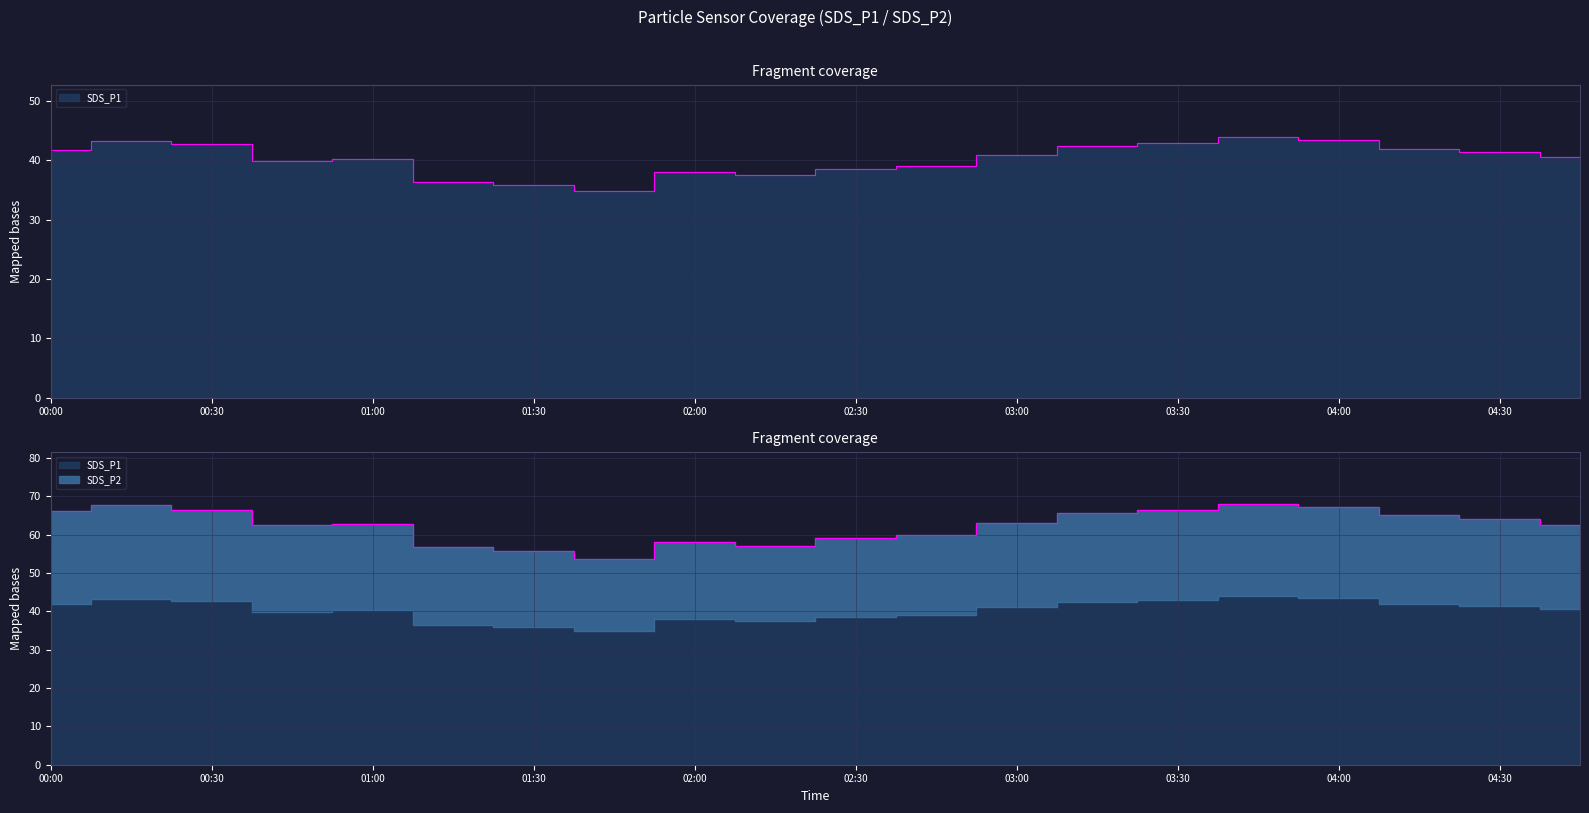

Between 03:30 and 02:15, which is larger?

03:30